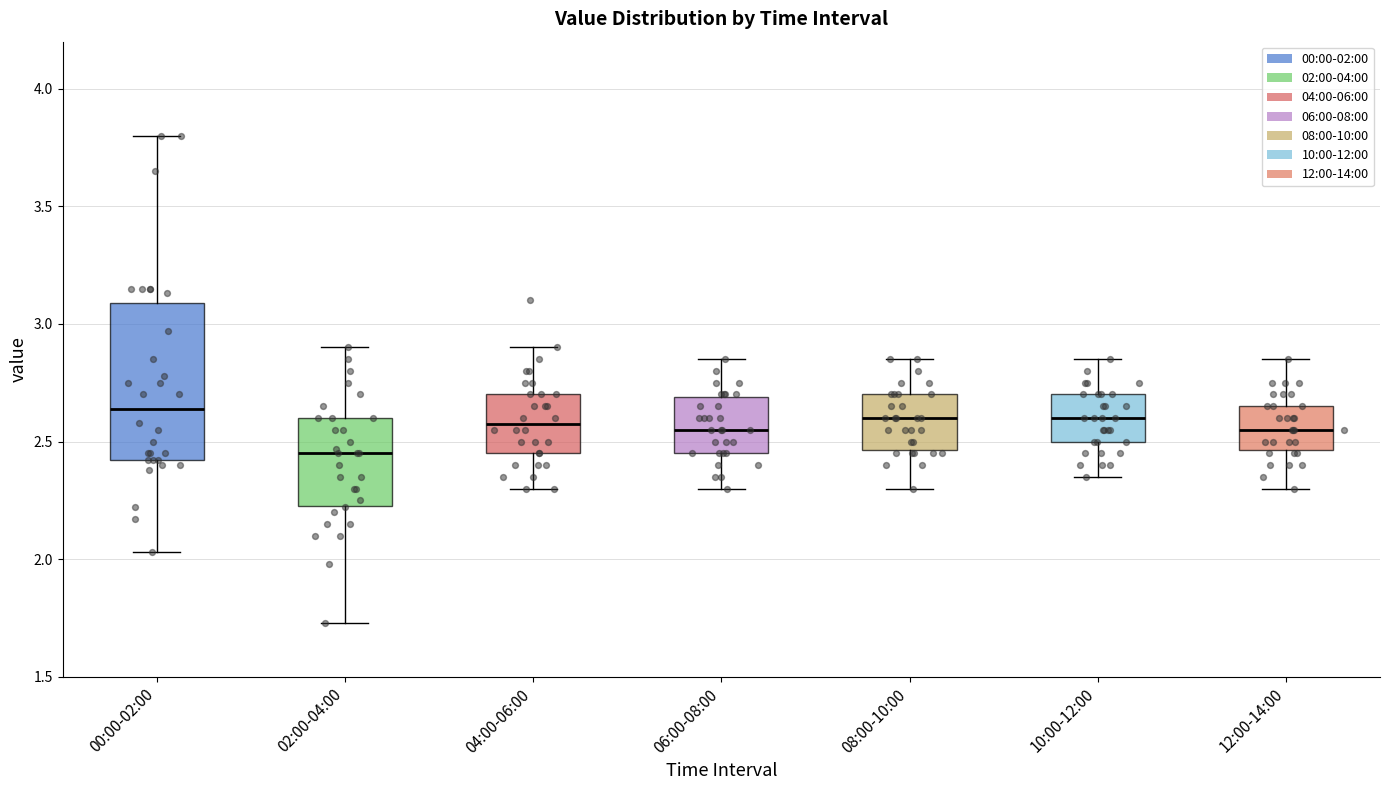

Reading left to right, transcribe this box plot: for each box, give where its median line is, the range the box spans, and where its two whiskers end, as read against the y-axis. The values are not printed on the chart, so give them approximately, as read against the axis.

00:00-02:00: median 2.65, box 2.40 to 3.10, whiskers 2.05 to 3.80
02:00-04:00: median 2.45, box 2.25 to 2.60, whiskers 1.75 to 2.90
04:00-06:00: median 2.60, box 2.45 to 2.70, whiskers 2.30 to 2.90
06:00-08:00: median 2.55, box 2.45 to 2.70, whiskers 2.30 to 2.85
08:00-10:00: median 2.60, box 2.45 to 2.70, whiskers 2.30 to 2.85
10:00-12:00: median 2.60, box 2.50 to 2.70, whiskers 2.35 to 2.85
12:00-14:00: median 2.55, box 2.45 to 2.65, whiskers 2.30 to 2.85